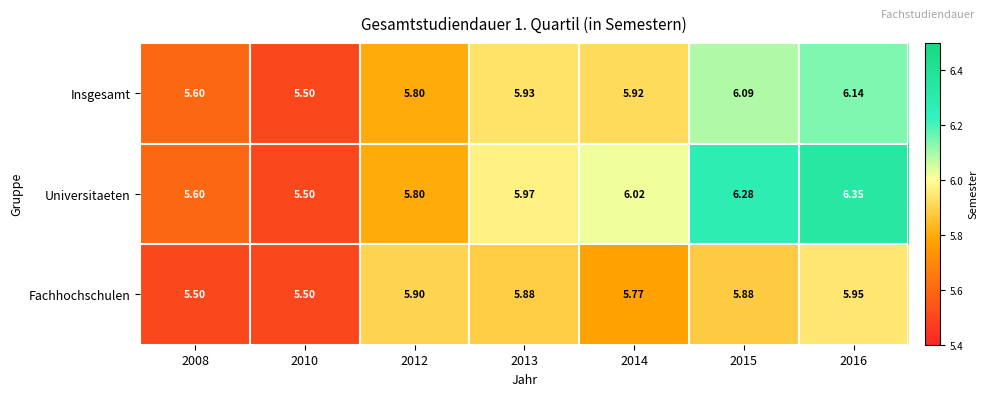

List the series in order of their peak value, highest first.

Universitaeten, Insgesamt, Fachhochschulen